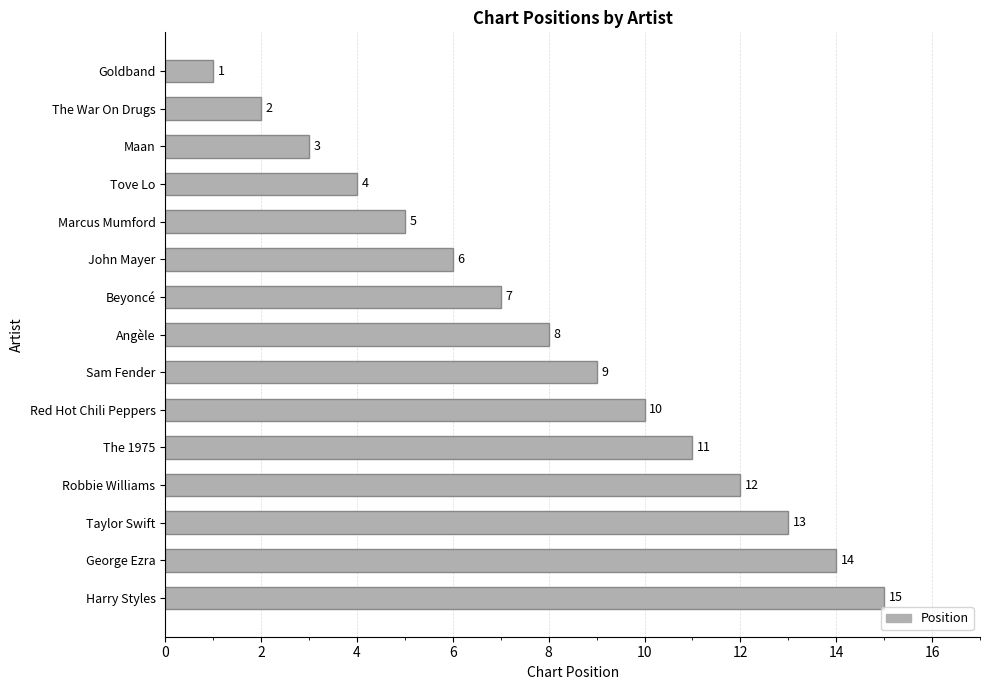

Which has a higher value, Tove Lo or The War On Drugs?

Tove Lo